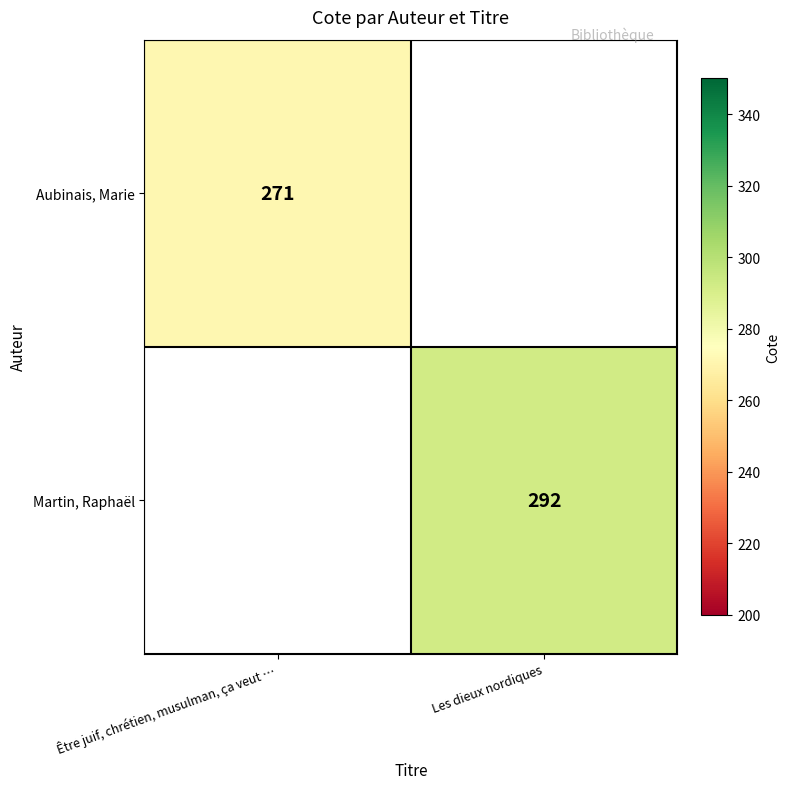

Is the value of Martin, Raphaël at Les dieux nordiques greater than the value of Aubinais, Marie at Être juif, chrétien, musulman, ça veut …?

Yes